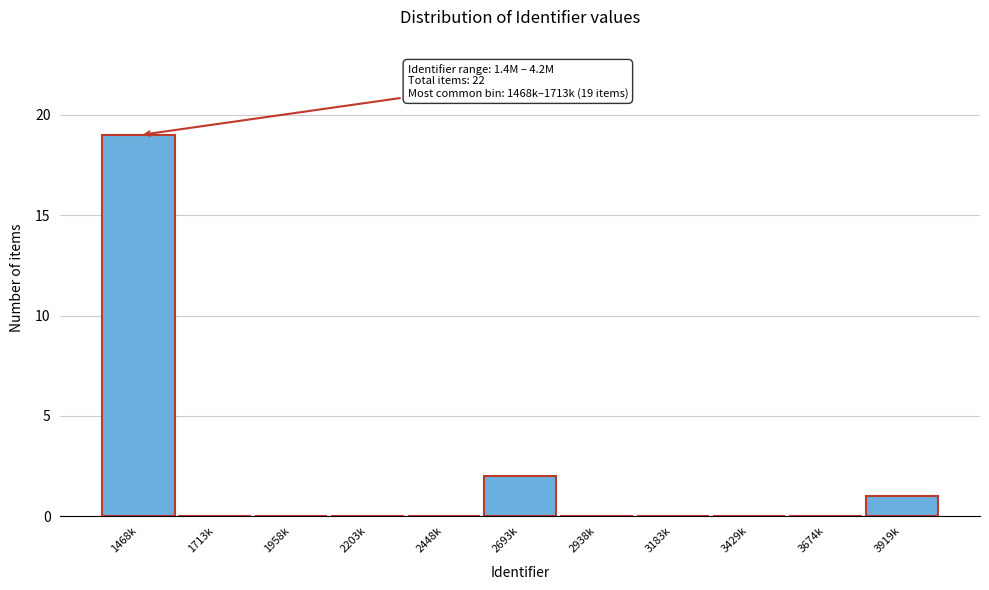

Reading left to right, transcribe all the data shown in this chart.

1468k=19	1713k=0	1958k=0	2203k=0	2448k=0	2693k=2	2938k=0	3183k=0	3429k=0	3674k=0	3919k=1